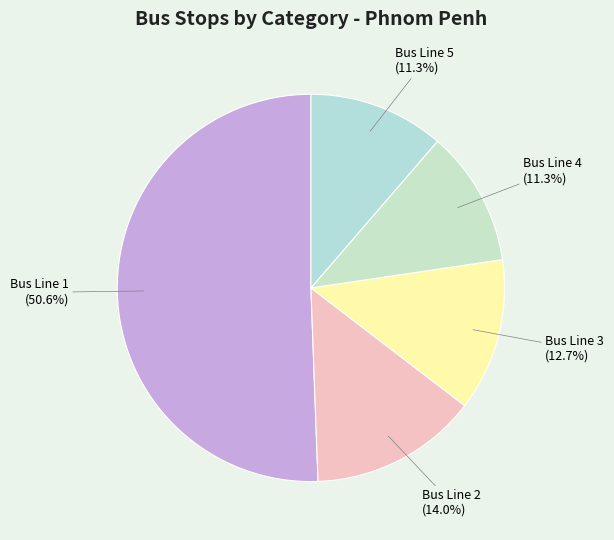

Approximately how many times larger is the value at Bus Line 4 compared to Bus Line 2?

0.8